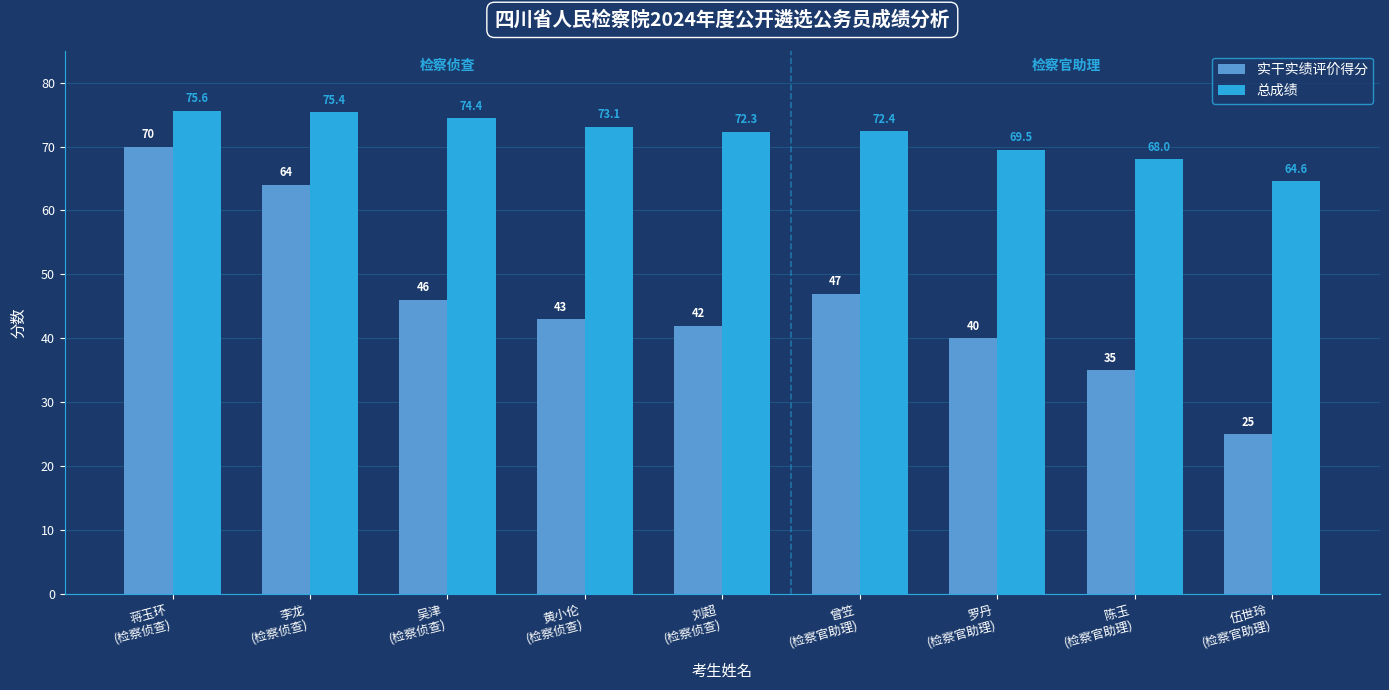

At which label does 实干实绩评价得分 reach its minimum?

伍世玲
(检察官助理)